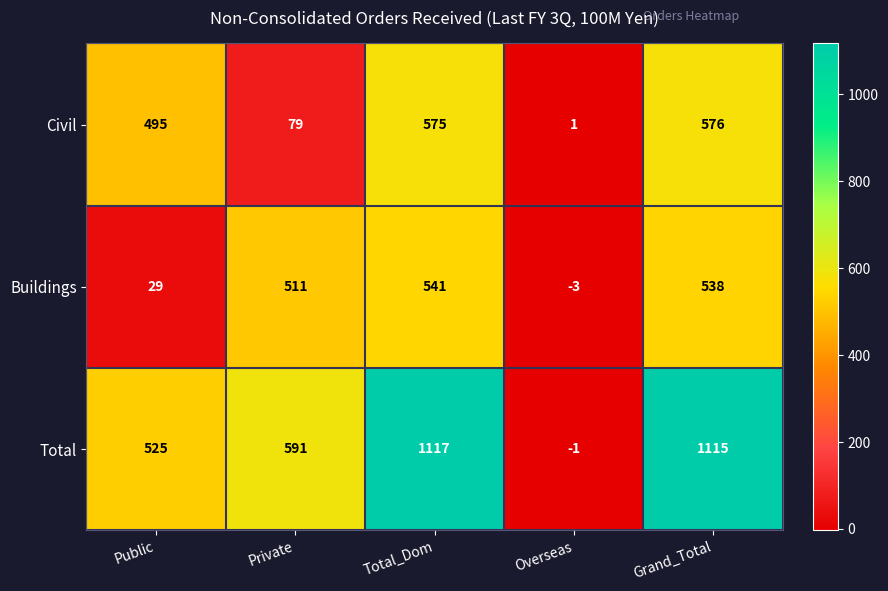

How many data points does each series have?

5